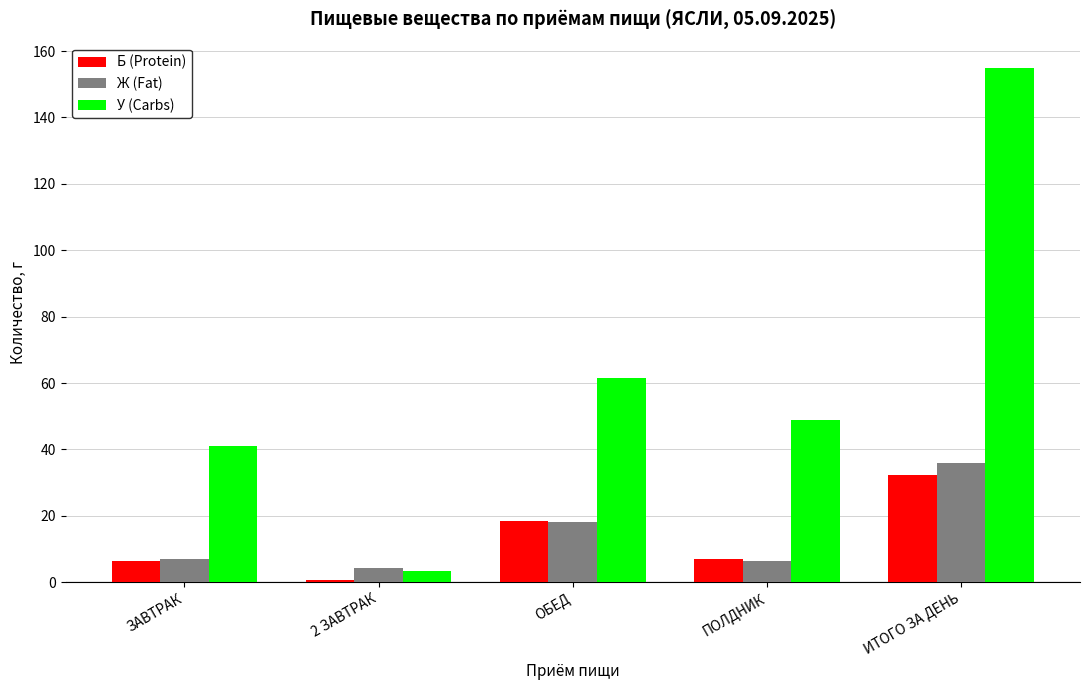

The value of У (Carbs) at ПОЛДНИК is 85.7. True or false?

False